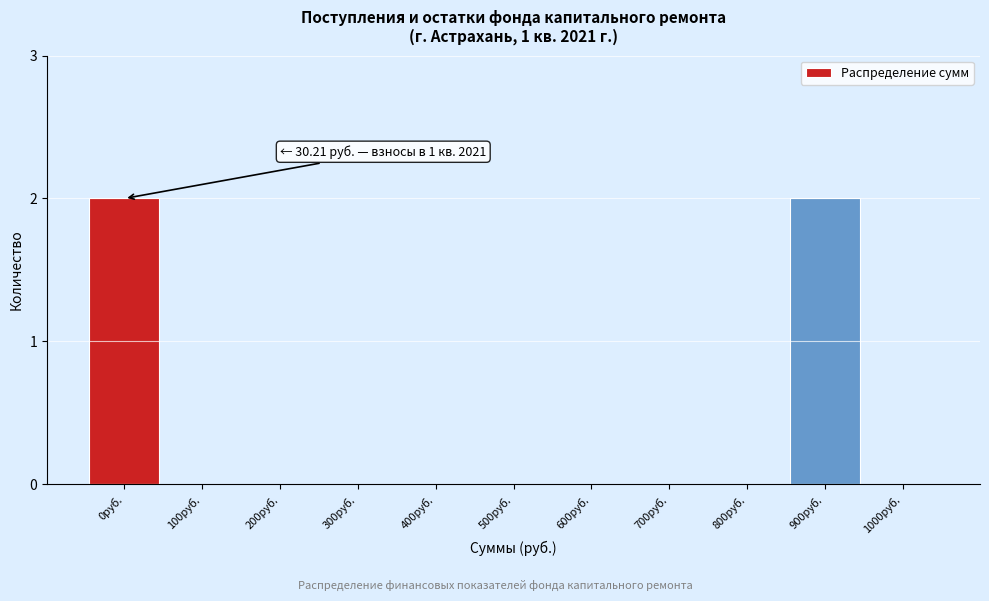

Reading right to left, what are all the values shown in this chart?

1000руб.=0	900руб.=2	800руб.=0	700руб.=0	600руб.=0	500руб.=0	400руб.=0	300руб.=0	200руб.=0	100руб.=0	0руб.=2